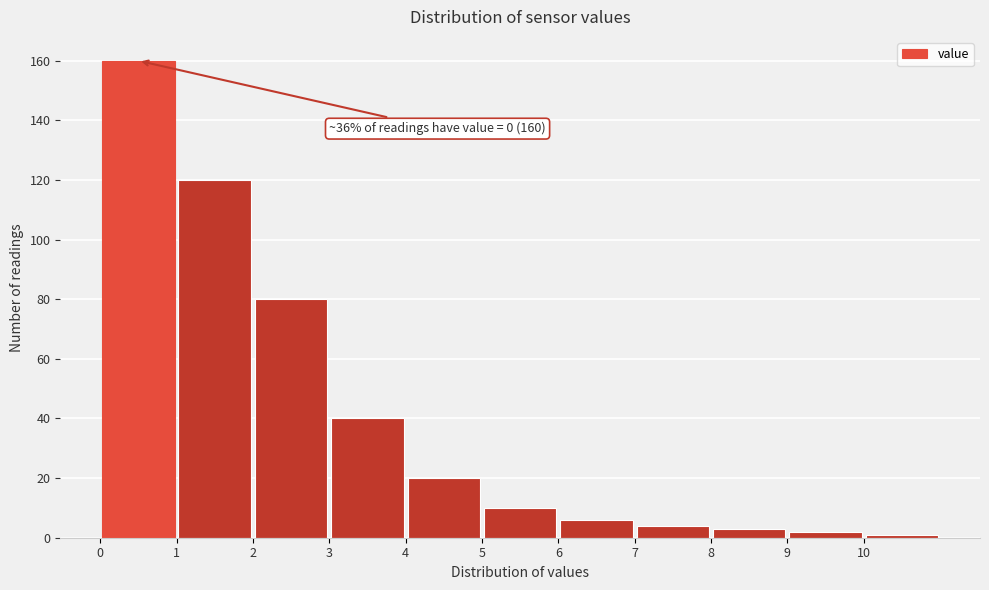

Over which range of the x-axis is the bar tallest?

0 to 1